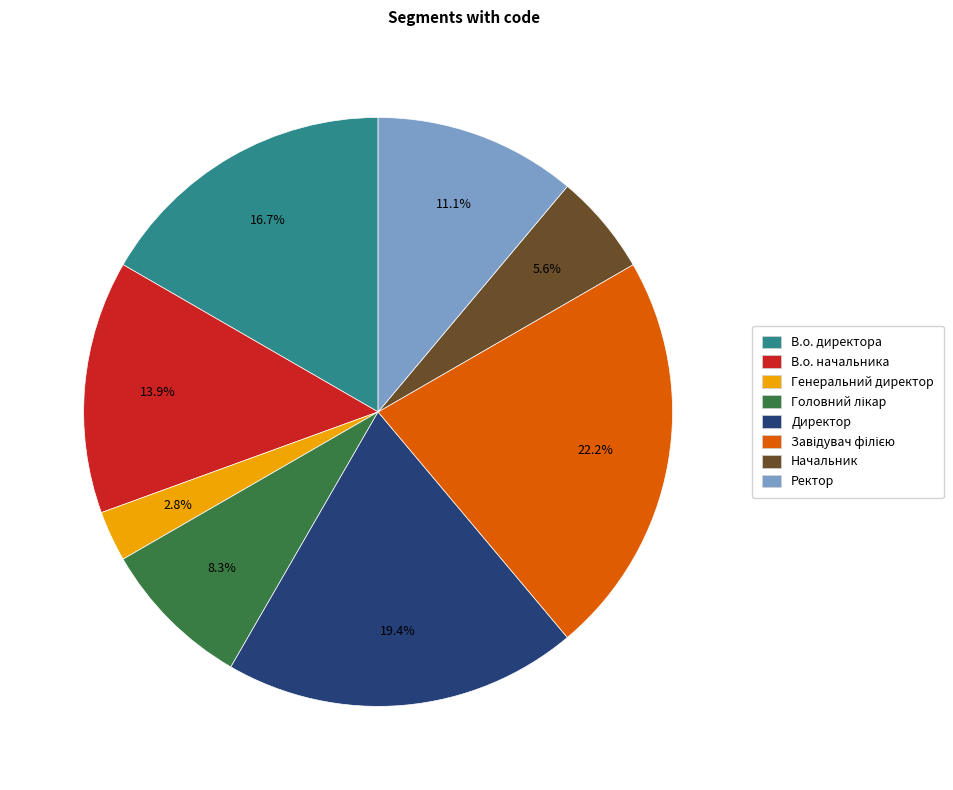

Count the number of slices in the pie.

8